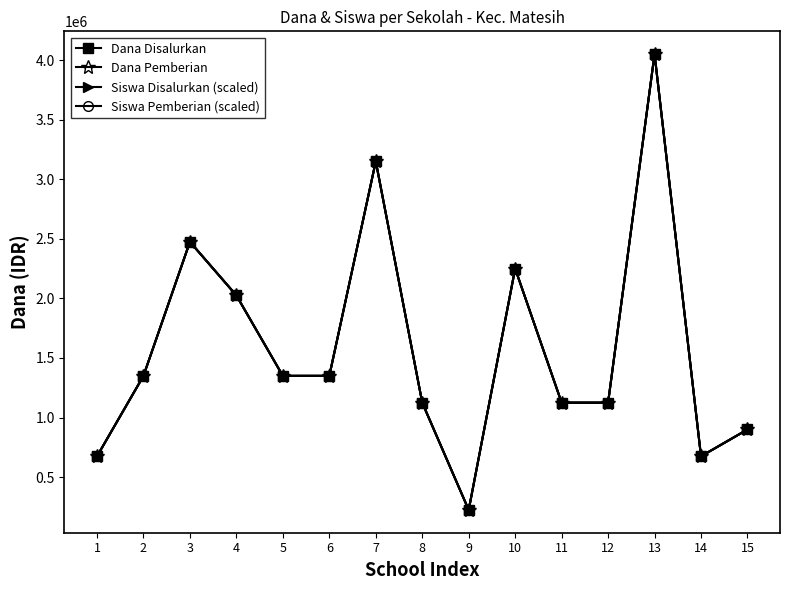

Between 10 and 11, which series saw the biggest shift?

Dana Disalurkan